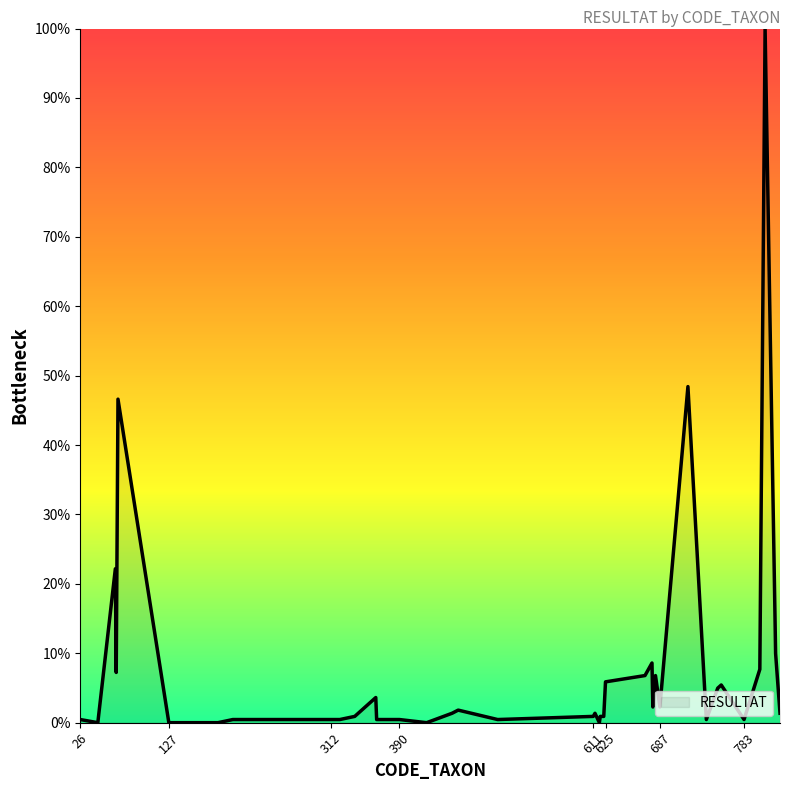

What is the maximum value shown in the chart?

100.0